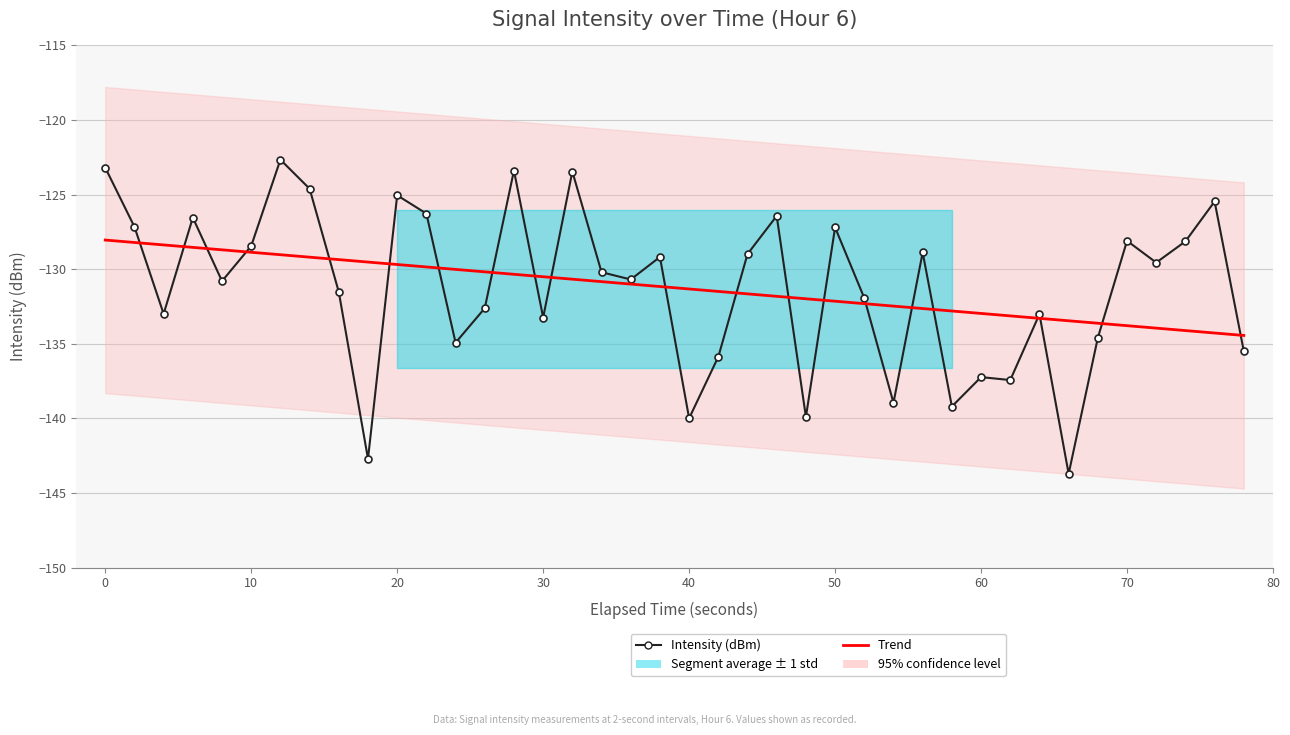

Between 60 and 30, which series saw the biggest shift?

Intensity (dBm)